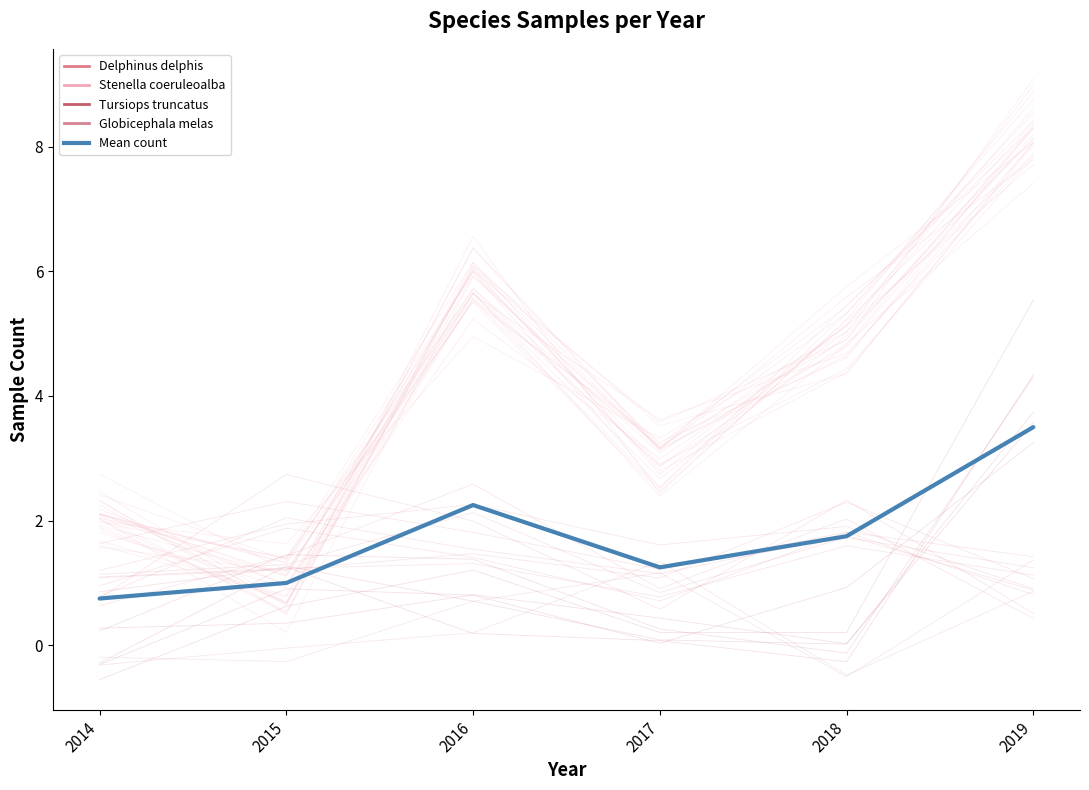

What are all the series names shown in the legend?

Delphinus delphis, Stenella coeruleoalba, Tursiops truncatus, Globicephala melas, Mean count